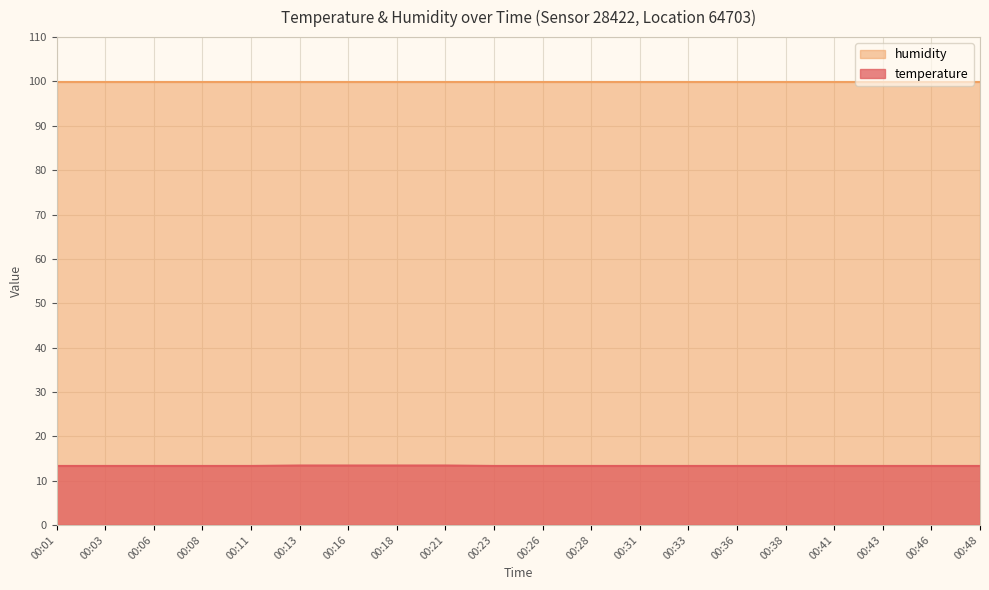

Read the value at 00:03.

13.3